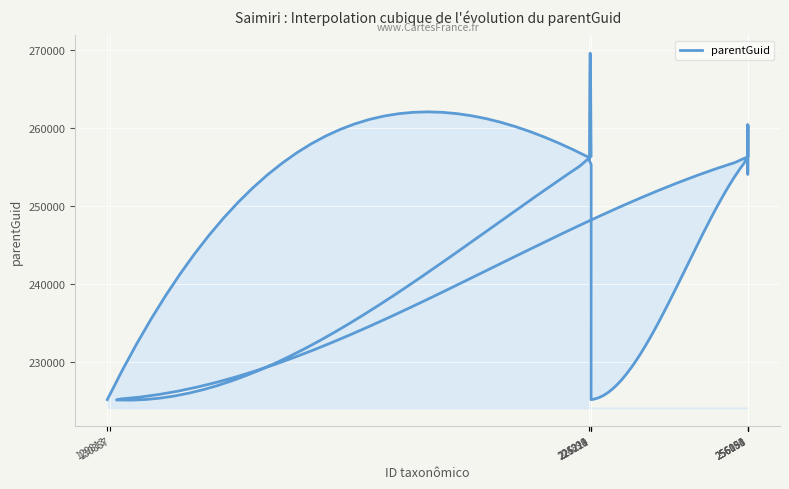

How many interior local valleys (lower than both neighbors) does the data have?

2